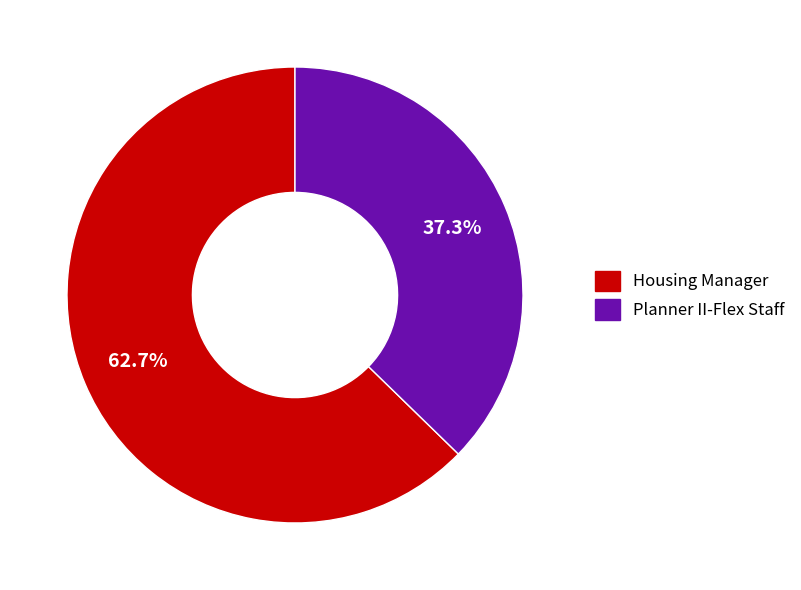

What portion of the pie excludes Housing Manager?

37.3%